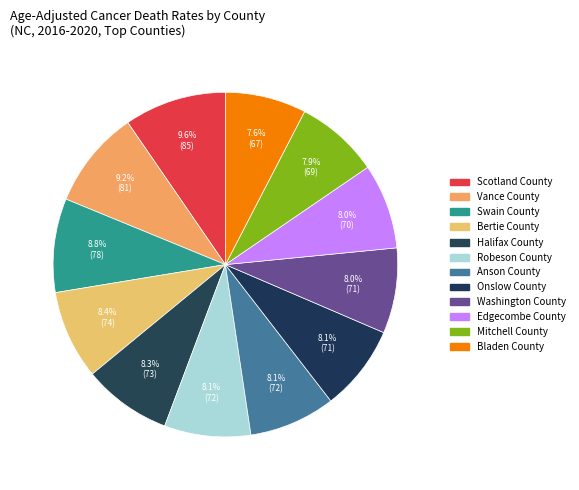

How many segments does this pie chart have?

12